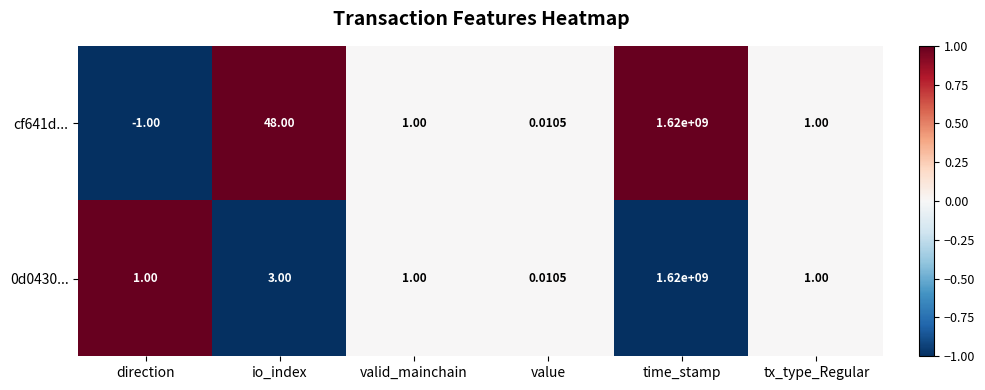

What is the maximum value shown in the chart?

1620000000.0